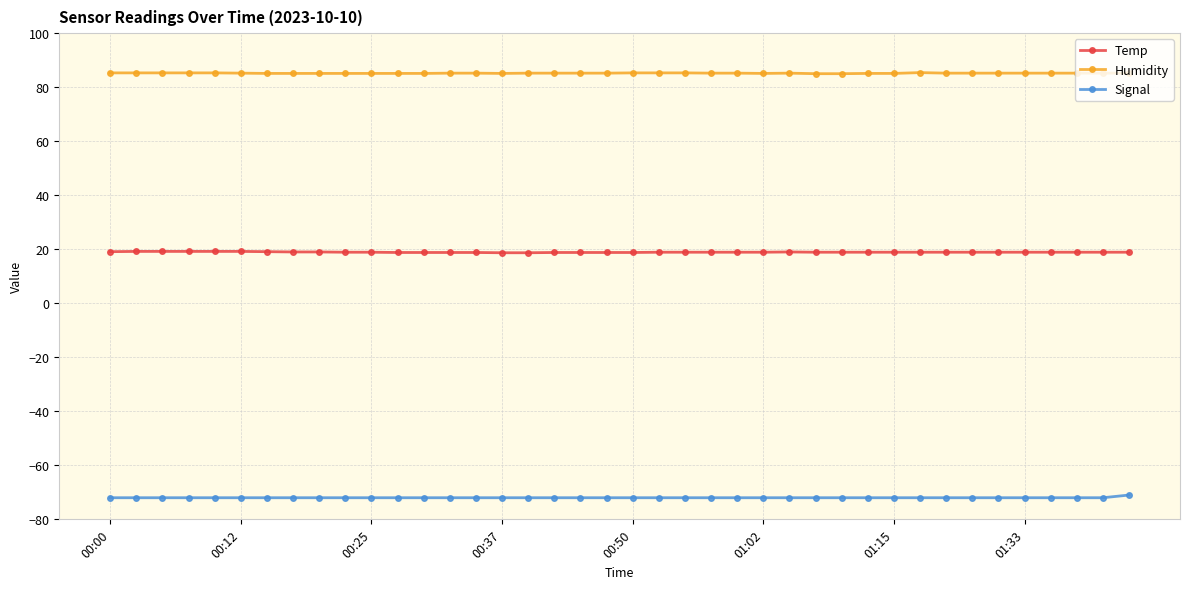

How many lines are shown in the chart?

3